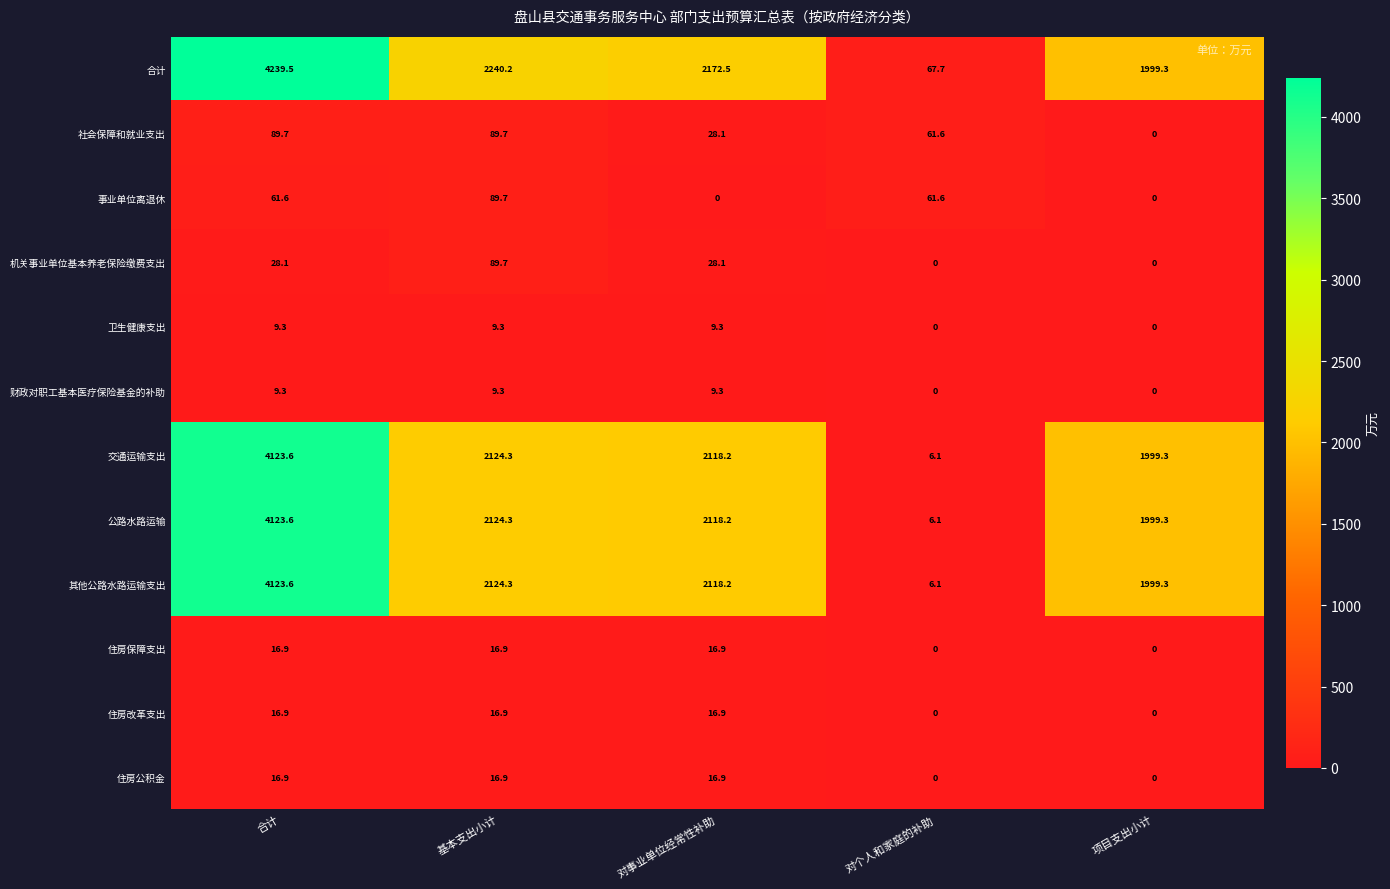

Read the 机关事业单位基本养老保险缴费支出 value at 基本支出小计.

89.7